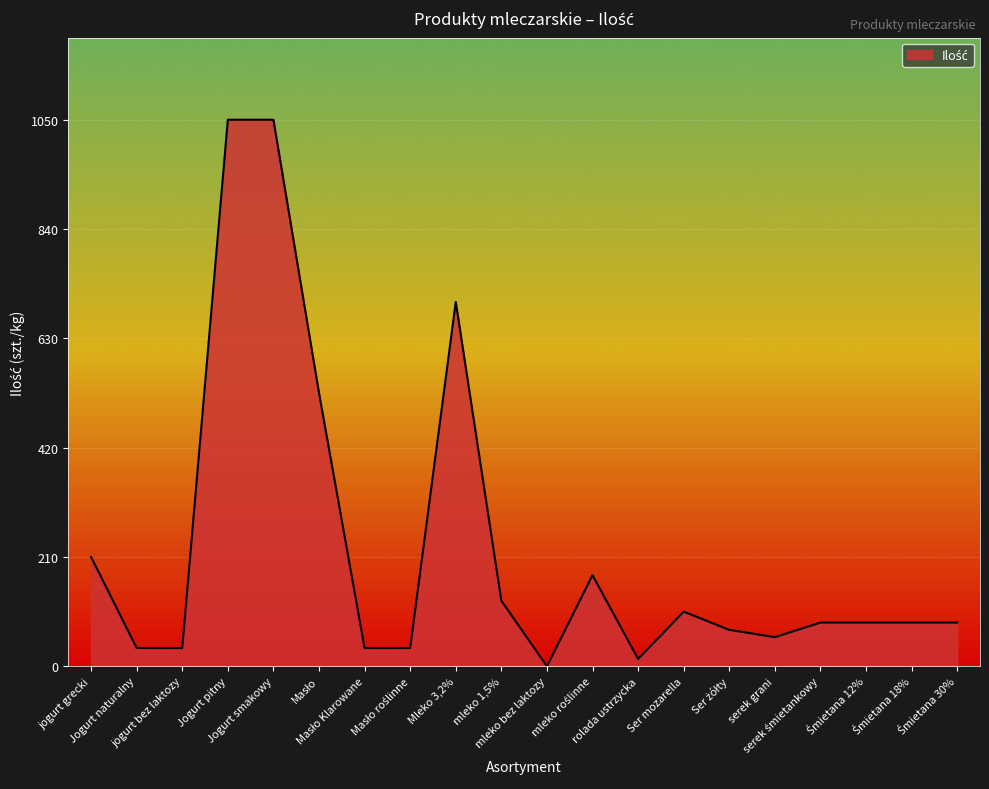

What is the difference between the maximum and minimum values?

1050